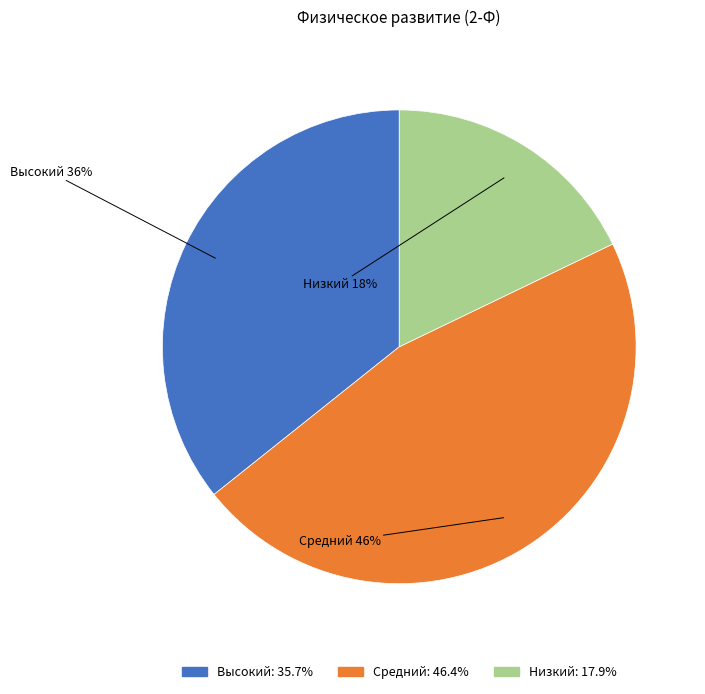

How many slices are in this pie chart?

3